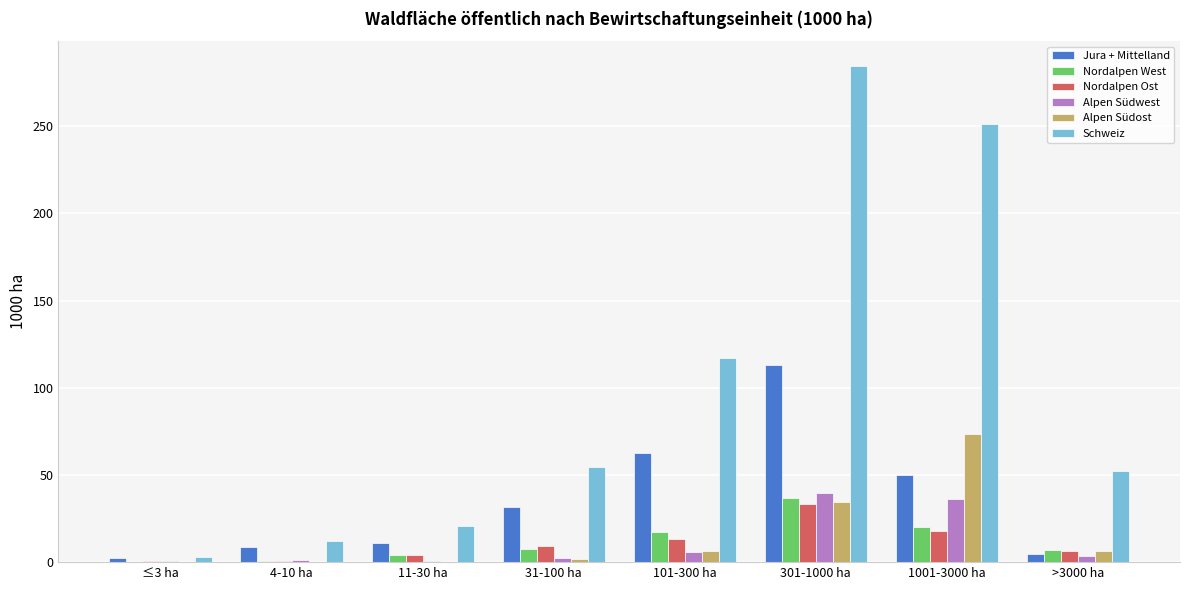

What value does the Alpen Südost series have at >3000 ha?

6.5